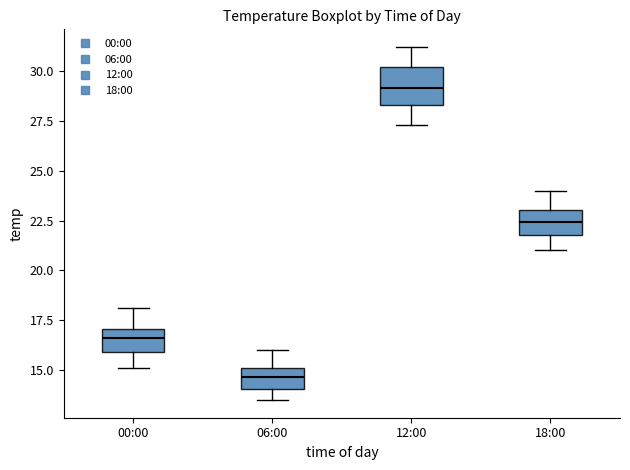

Where does the lower whisker of the box for 18:00 end on the y-axis? The values are not printed on the chart, so give them approximately, as read against the axis.

21.0